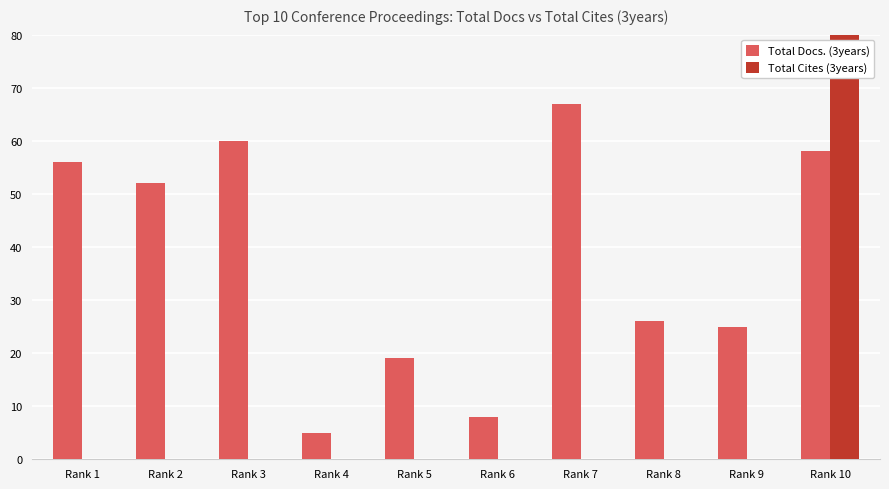

Reading left to right, list all the values displayed in this chart.

Total Docs. (3years): 56	52	60	5	19	8	67	26	25	58
Total Cites (3years): 0	0	0	0	0	0	0	0	0	1104